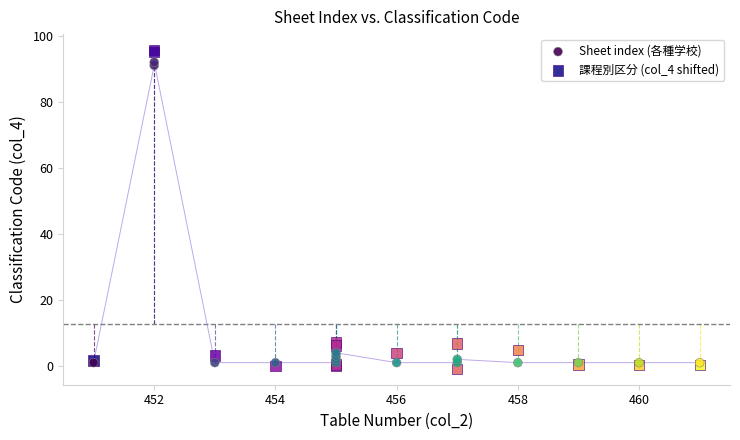

Which series reaches the maximum Y coordinate?

課程別区分 (col_4 shifted)